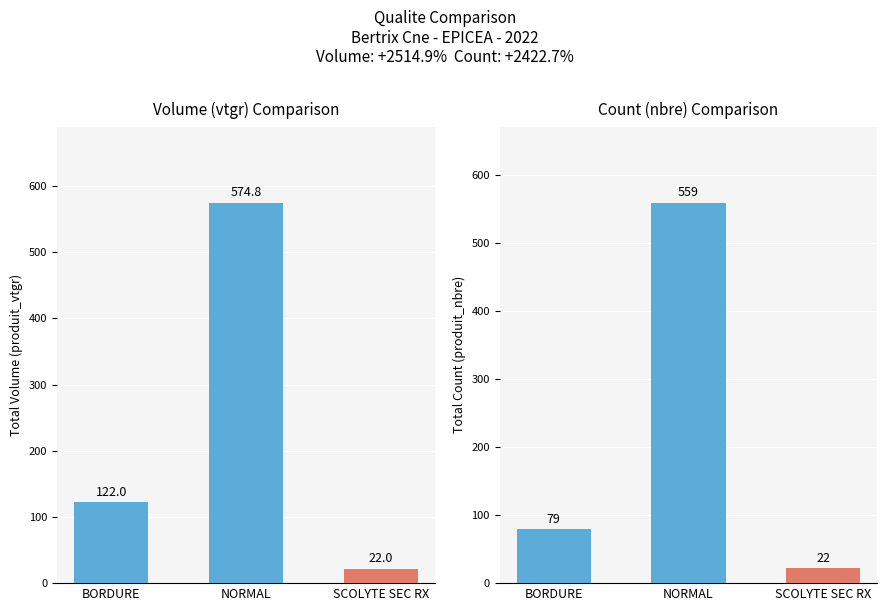

What is the lowest value of the produit_vtgr series?

22.0